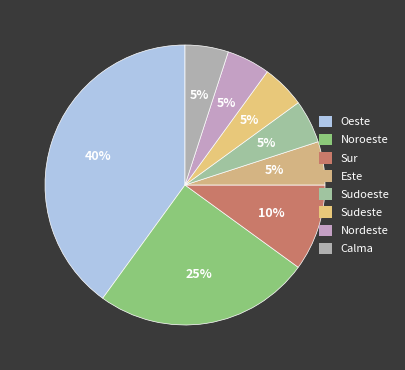

How many segments does this pie chart have?

8